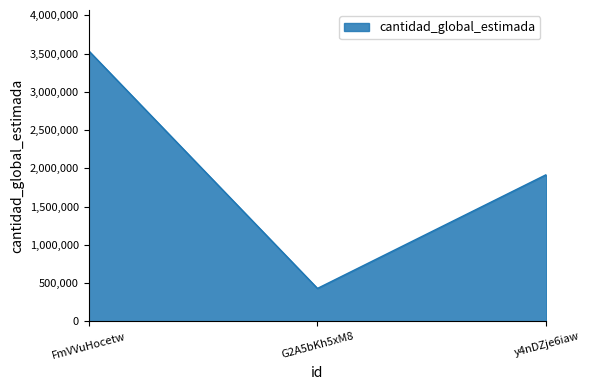

Where is the data nearest to the value 1986000?

y4nDZje6iaw